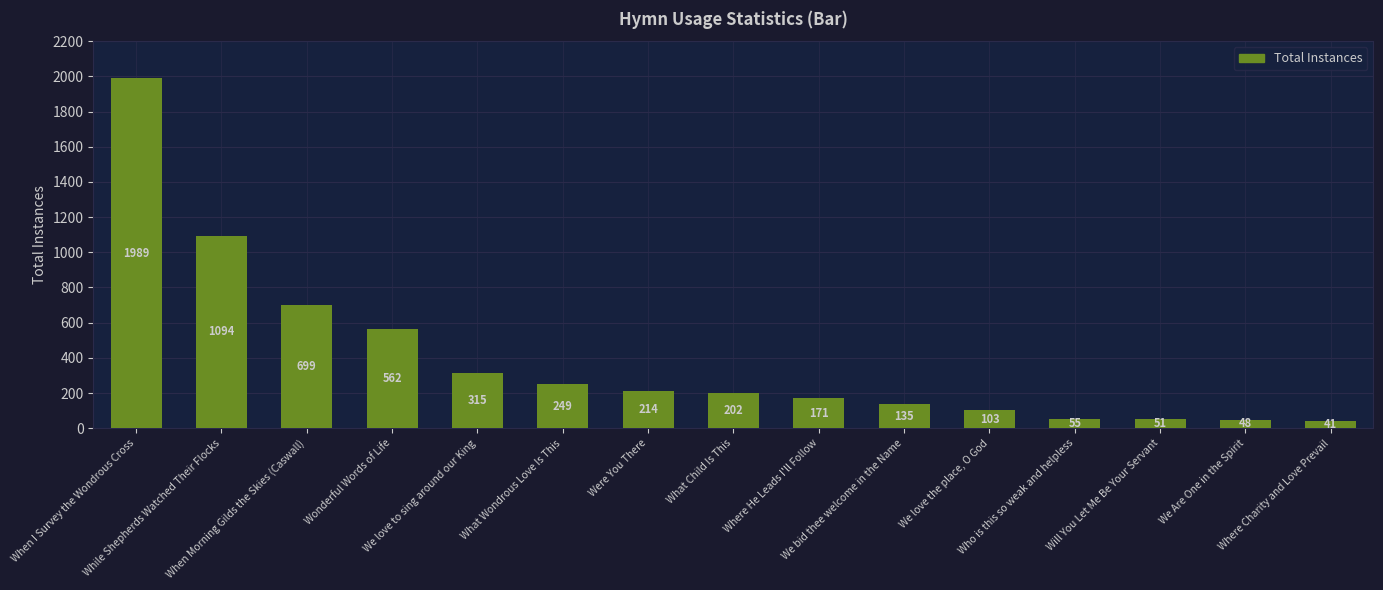

Where does the data first go above 202?

When I Survey the Wondrous Cross